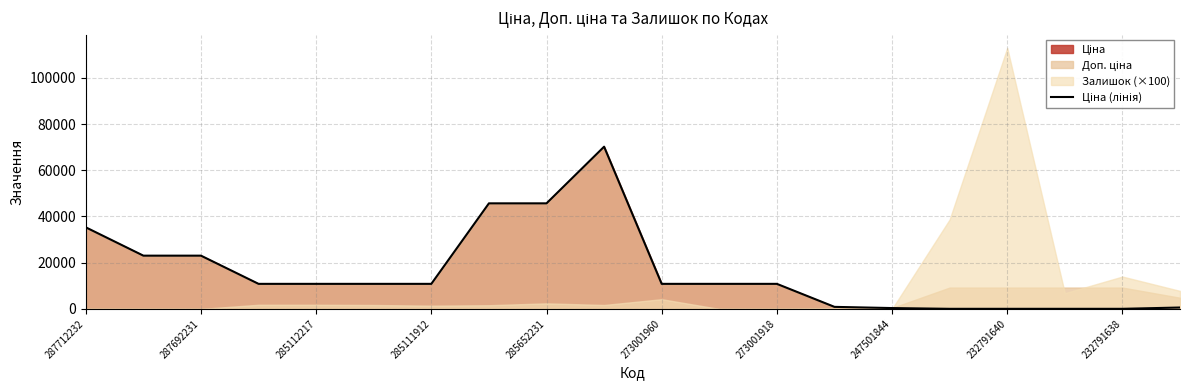

What is the greatest value displayed?

70181.6